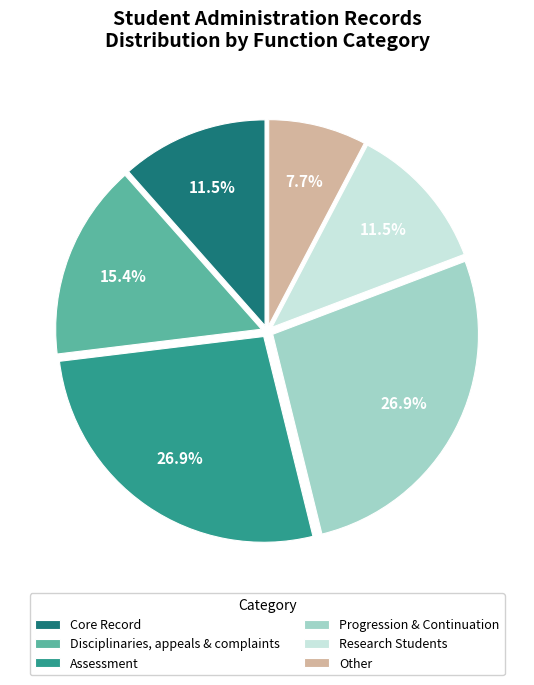

True or false: Disciplinaries, appeals & complaints accounts for 27% of the total.

False